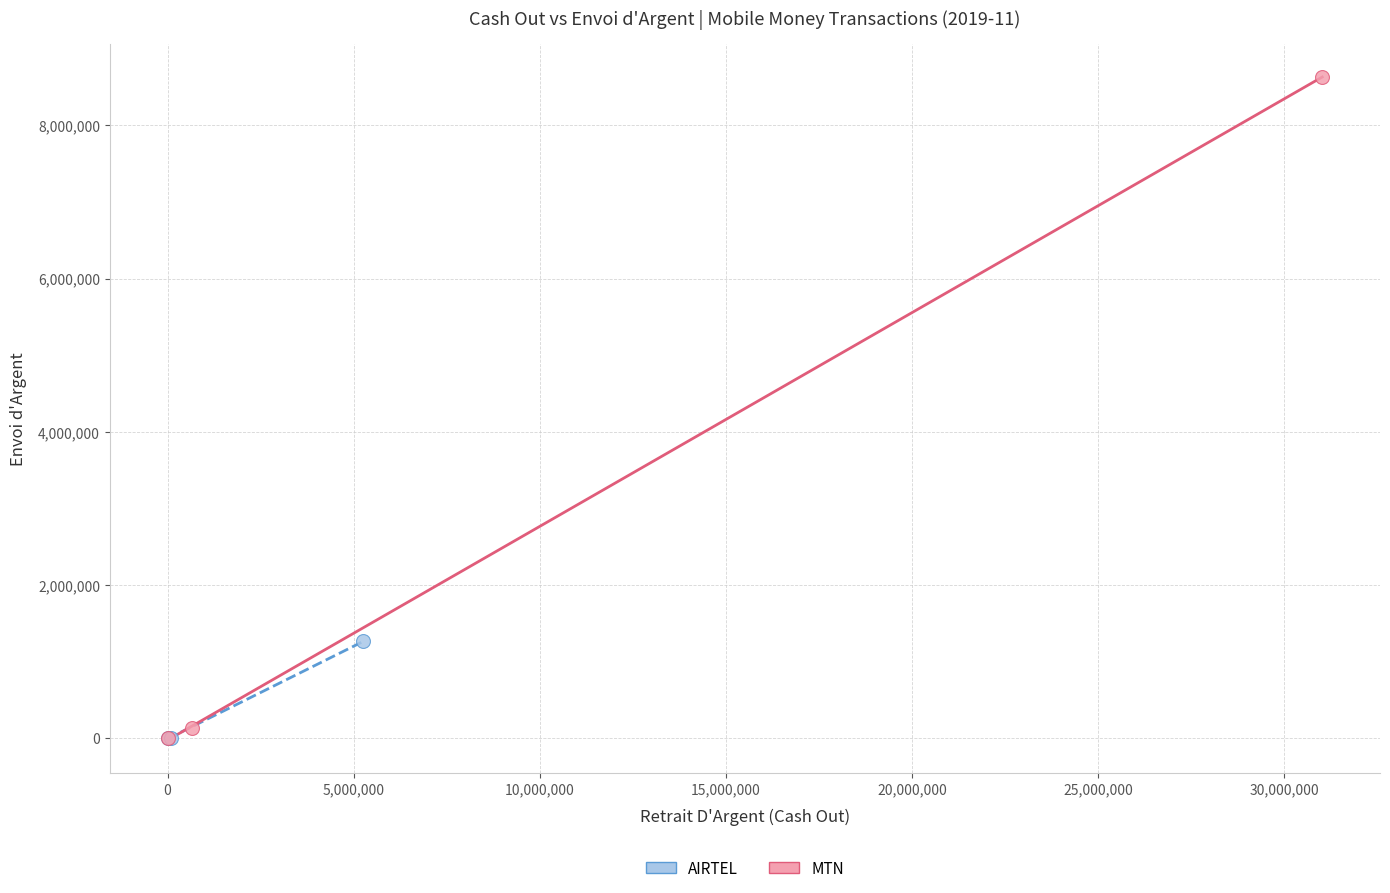

Which series has the largest Y range (max minus min)?

MTN